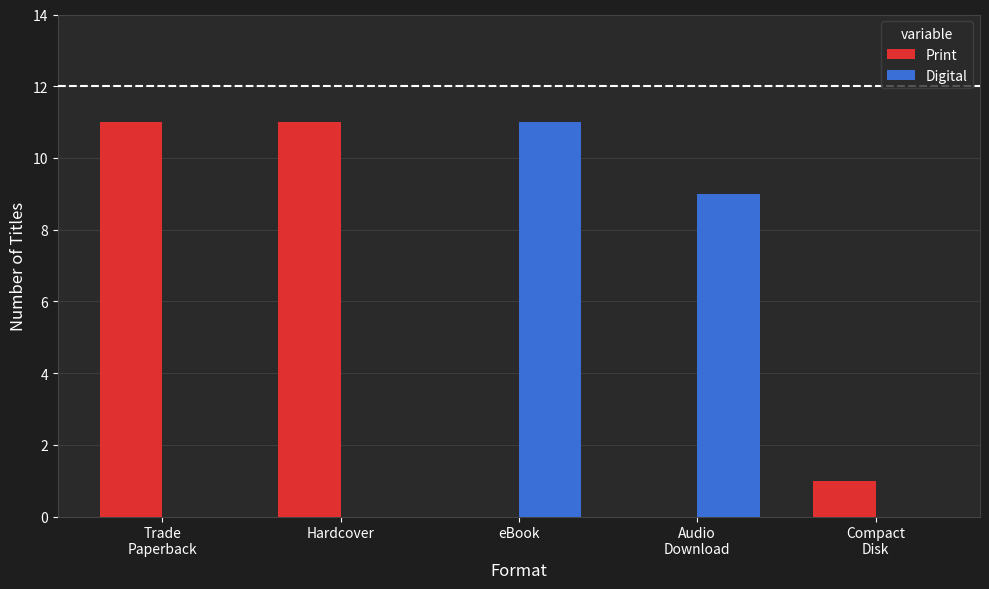

What is the sum of all Print values?

23